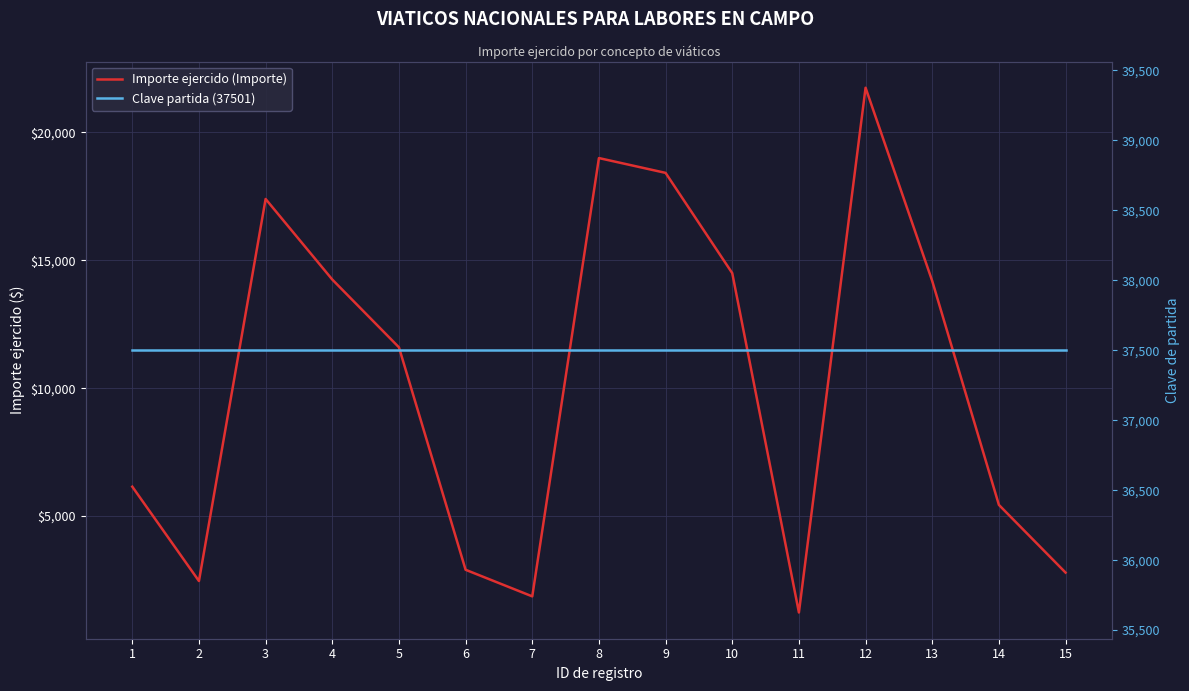

At 1, list the series in order from largest to smallest.

Clave partida (37501), Importe ejercido (Importe)